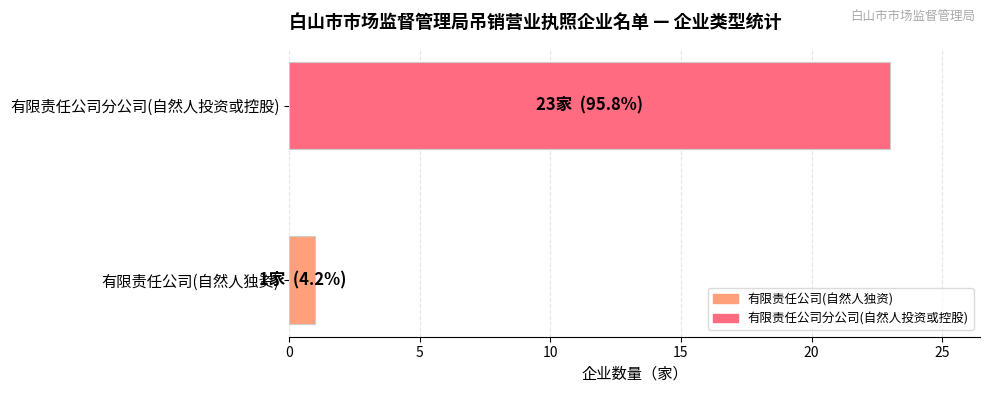

How many bars are there in total?

2